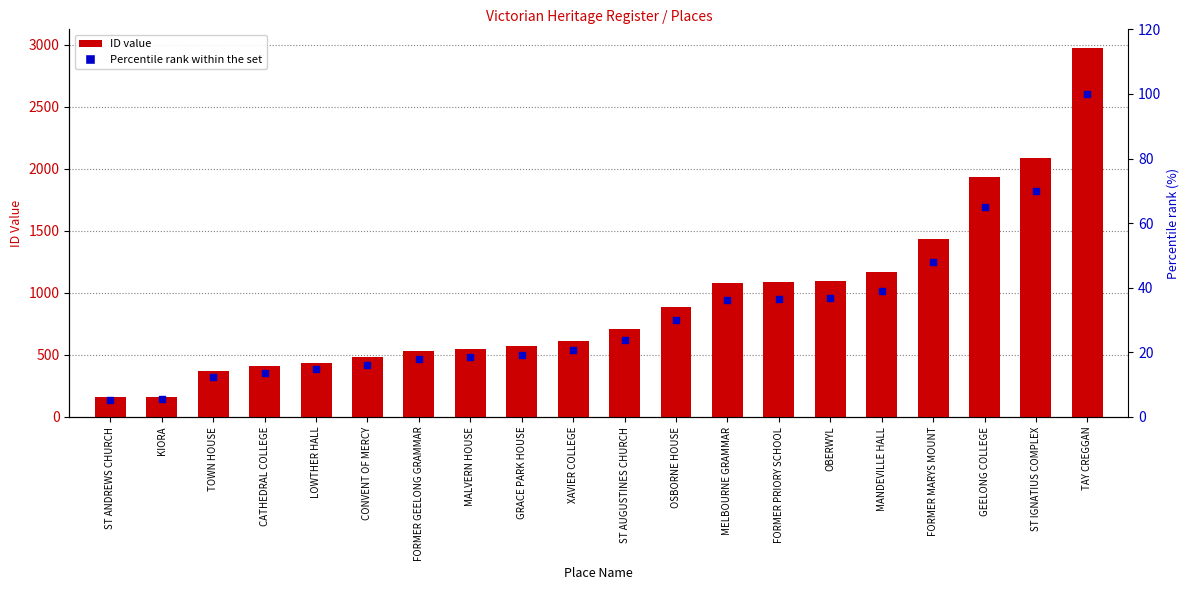

Which series contains the lowest Y value?

Percentile rank within the set